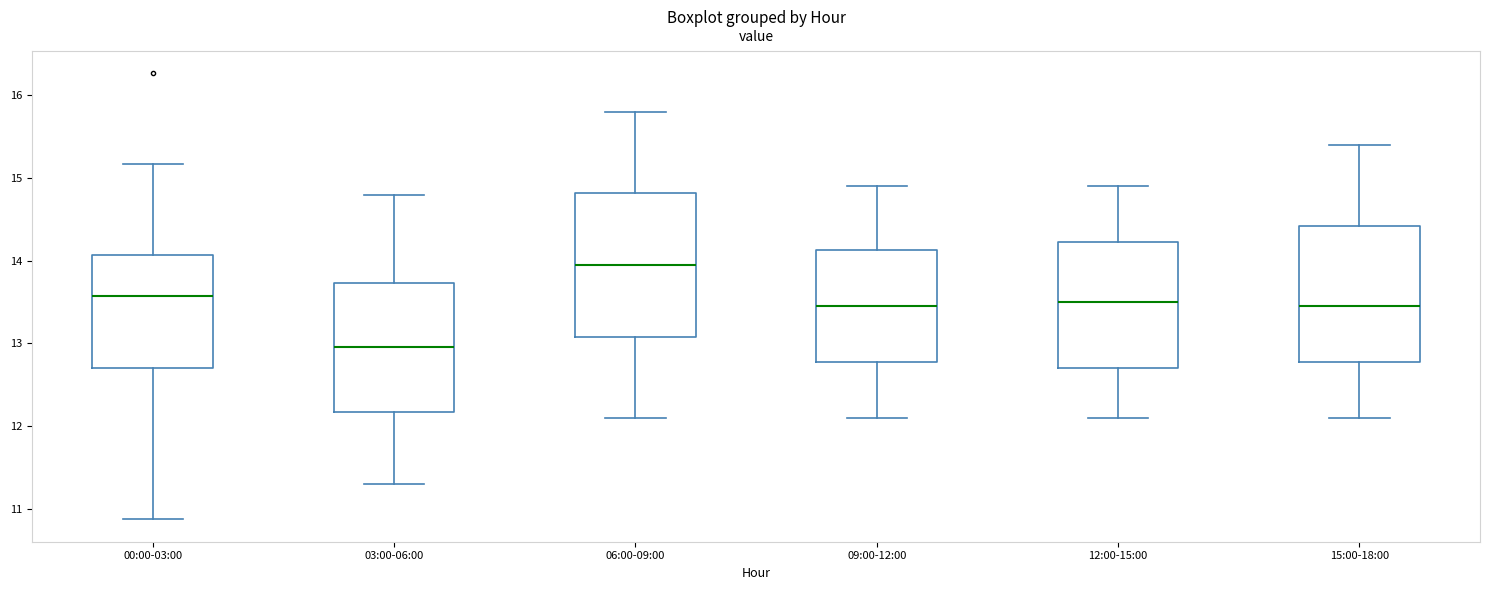

Which box is the tallest, from its lower edge to its upper edge?

06:00-09:00